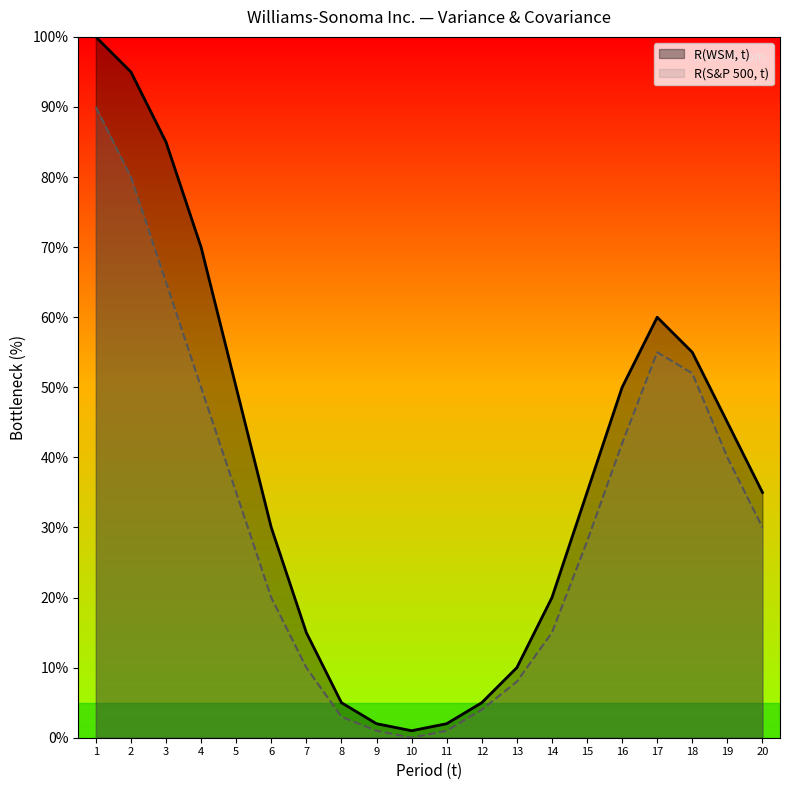

Reading right to left, transcribe all the data shown in this chart.

R(WSM, t): 35	45	55	60	50	35	20	10	5	2	1	2	5	15	30	50	70	85	95	100
R(S&P 500, t): 30	40	52	55	42	28	15	8	4	1	0	1	3	10	20	35	50	65	80	90